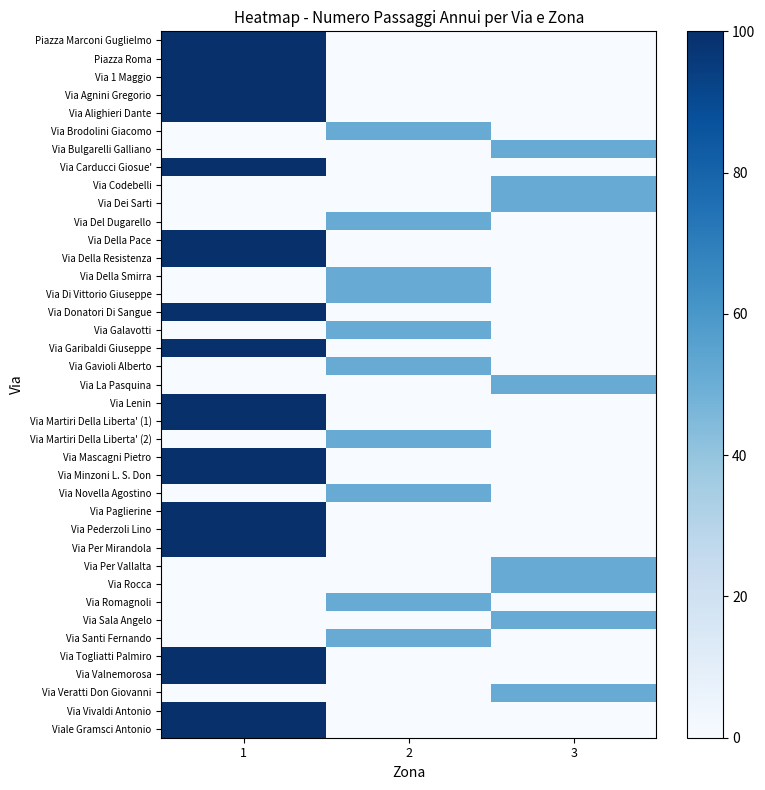

Reading right to left, transcribe all the data shown in this chart.

Piazza Marconi Guglielmo: 3=0.0	2=0.0	1=100.0
Piazza Roma: 3=0.0	2=0.0	1=100.0
Via 1 Maggio: 3=0.0	2=0.0	1=100.0
Via Agnini Gregorio: 3=0.0	2=0.0	1=100.0
Via Alighieri Dante: 3=0.0	2=0.0	1=100.0
Via Brodolini Giacomo: 3=0.0	2=51.1	1=0.0
Via Bulgarelli Galliano: 3=51.1	2=0.0	1=0.0
Via Carducci Giosue': 3=0.0	2=0.0	1=100.0
Via Codebelli: 3=51.1	2=0.0	1=0.0
Via Dei Sarti: 3=51.1	2=0.0	1=0.0
Via Del Dugarello: 3=0.0	2=51.1	1=0.0
Via Della Pace: 3=0.0	2=0.0	1=100.0
Via Della Resistenza: 3=0.0	2=0.0	1=100.0
Via Della Smirra: 3=0.0	2=51.1	1=0.0
Via Di Vittorio Giuseppe: 3=0.0	2=51.1	1=0.0
Via Donatori Di Sangue: 3=0.0	2=0.0	1=100.0
Via Galavotti: 3=0.0	2=51.1	1=0.0
Via Garibaldi Giuseppe: 3=0.0	2=0.0	1=100.0
Via Gavioli Alberto: 3=0.0	2=51.1	1=0.0
Via La Pasquina: 3=51.1	2=0.0	1=0.0
Via Lenin: 3=0.0	2=0.0	1=100.0
Via Martiri Della Liberta' (1): 3=0.0	2=0.0	1=100.0
Via Martiri Della Liberta' (2): 3=0.0	2=51.1	1=0.0
Via Mascagni Pietro: 3=0.0	2=0.0	1=100.0
Via Minzoni L. S. Don: 3=0.0	2=0.0	1=100.0
Via Novella Agostino: 3=0.0	2=51.1	1=0.0
Via Paglierine: 3=0.0	2=0.0	1=100.0
Via Pederzoli Lino: 3=0.0	2=0.0	1=100.0
Via Per Mirandola: 3=0.0	2=0.0	1=100.0
Via Per Vallalta: 3=51.1	2=0.0	1=0.0
Via Rocca: 3=51.1	2=0.0	1=0.0
Via Romagnoli: 3=0.0	2=51.1	1=0.0
Via Sala Angelo: 3=51.1	2=0.0	1=0.0
Via Santi Fernando: 3=0.0	2=51.1	1=0.0
Via Togliatti Palmiro: 3=0.0	2=0.0	1=100.0
Via Valnemorosa: 3=0.0	2=0.0	1=100.0
Via Veratti Don Giovanni: 3=51.1	2=0.0	1=0.0
Via Vivaldi Antonio: 3=0.0	2=0.0	1=100.0
Viale Gramsci Antonio: 3=0.0	2=0.0	1=100.0